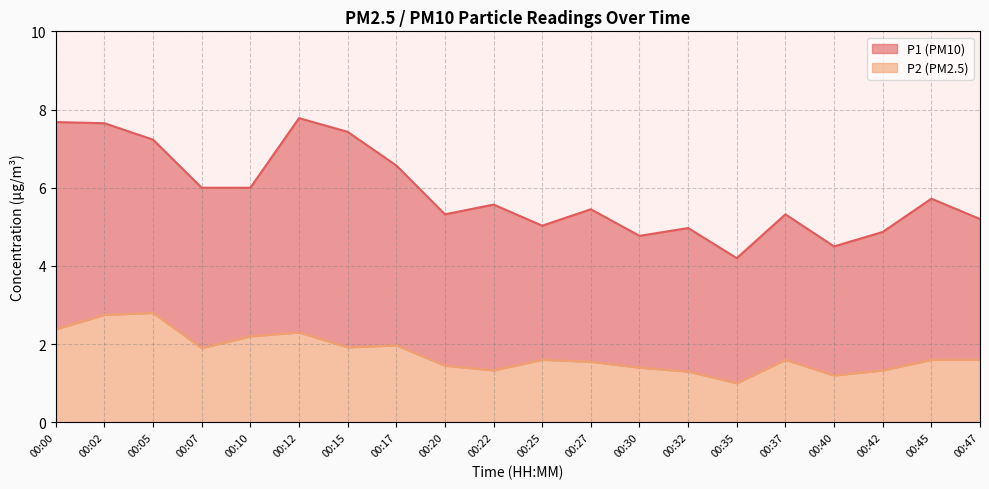

Where is the first local minimum for P1?

00:20